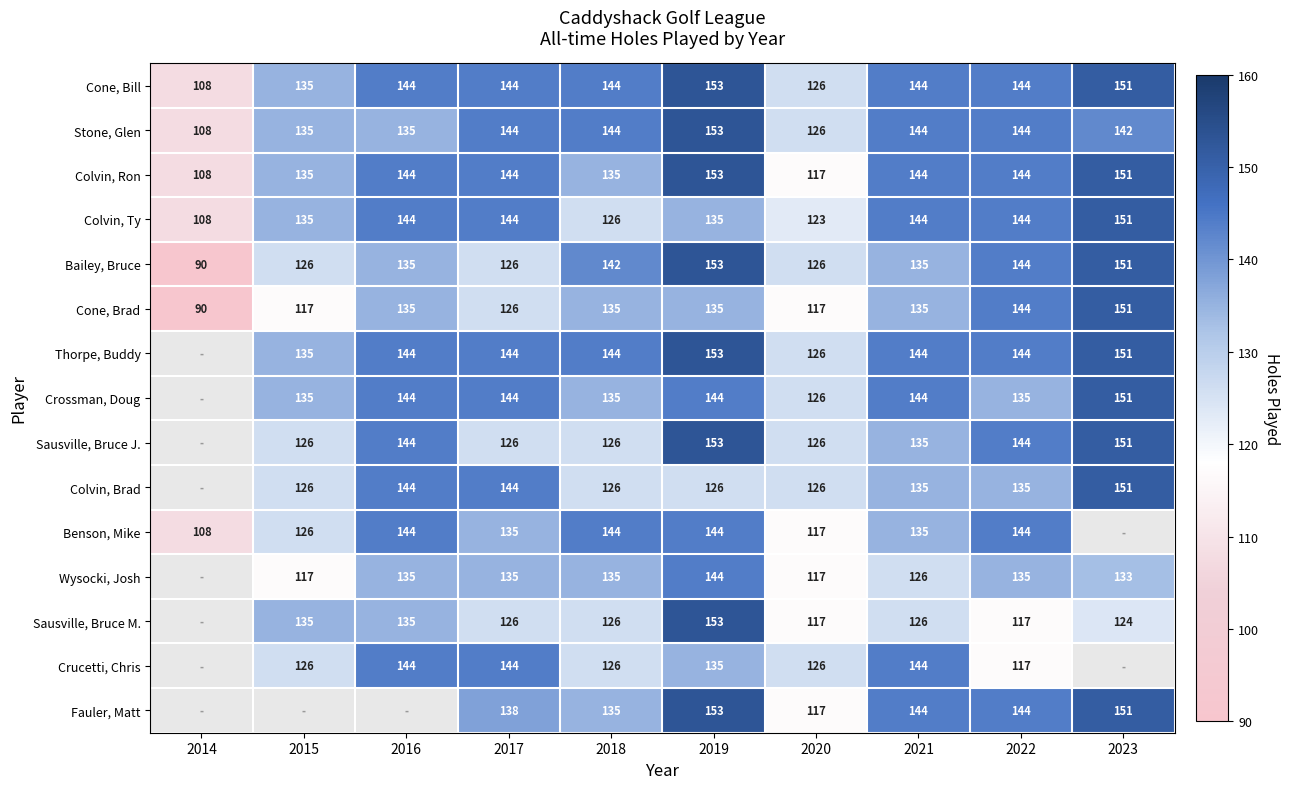

Is it true that Colvin, Ron equals 135 at 2015?

True